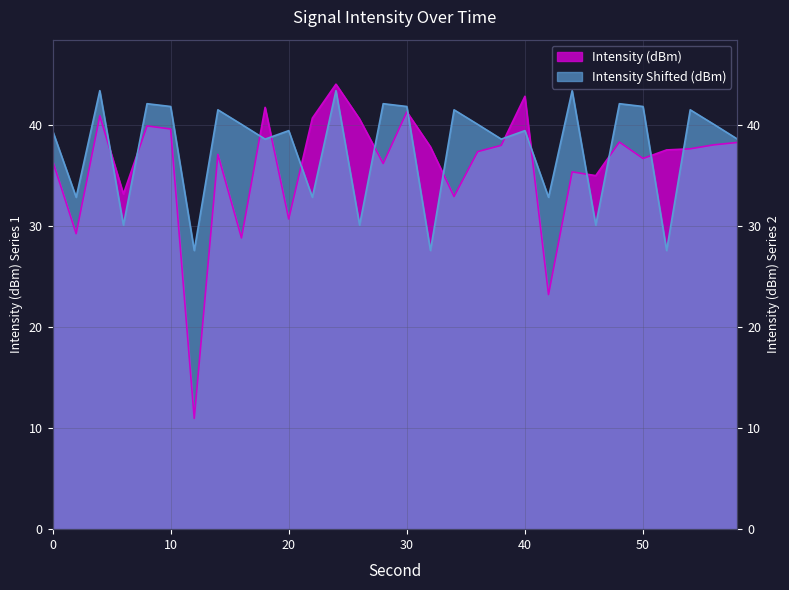

Where is Intensity (dBm) nearest to the value 27?

16